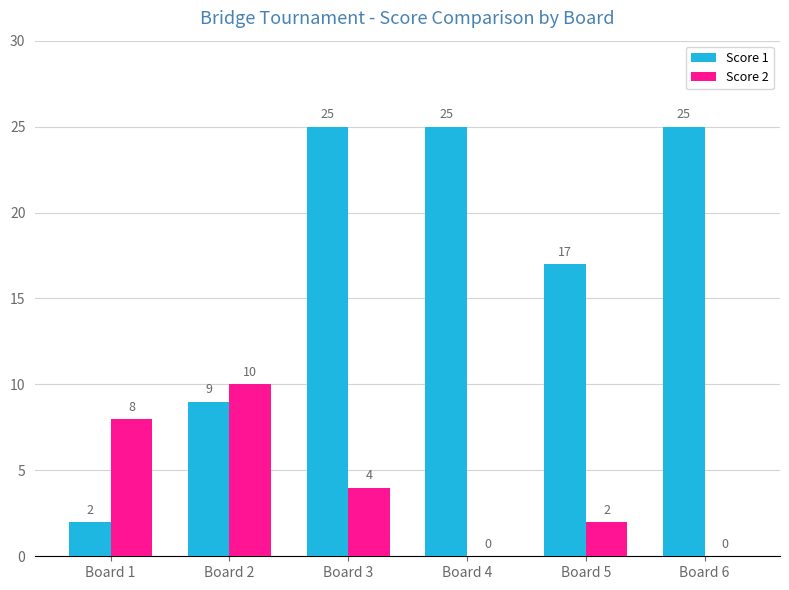

What is the maximum value for Score 1?

25